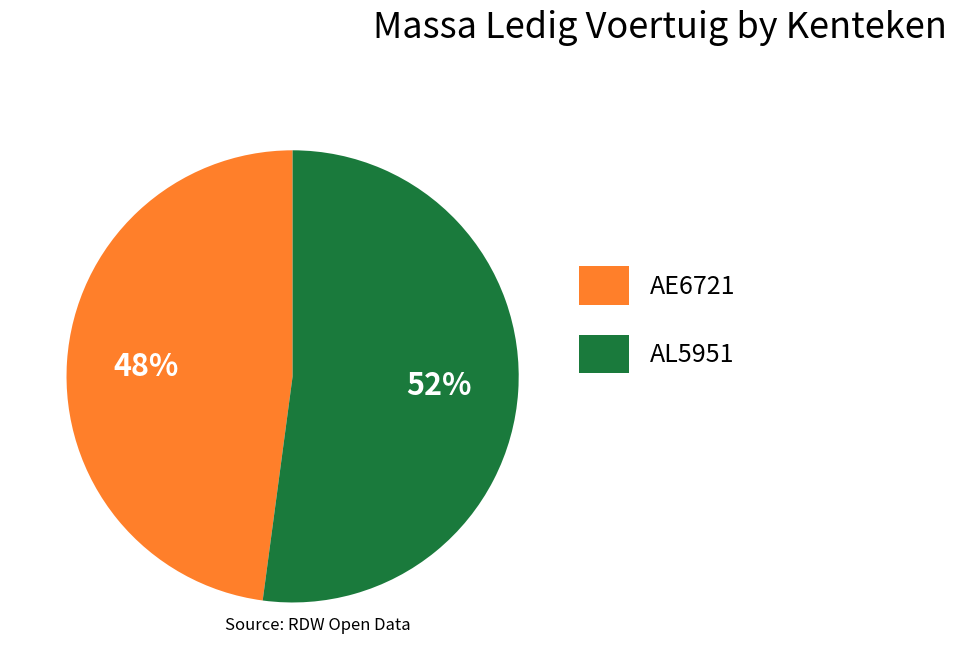

Which category has the smallest portion of the pie?

AE6721